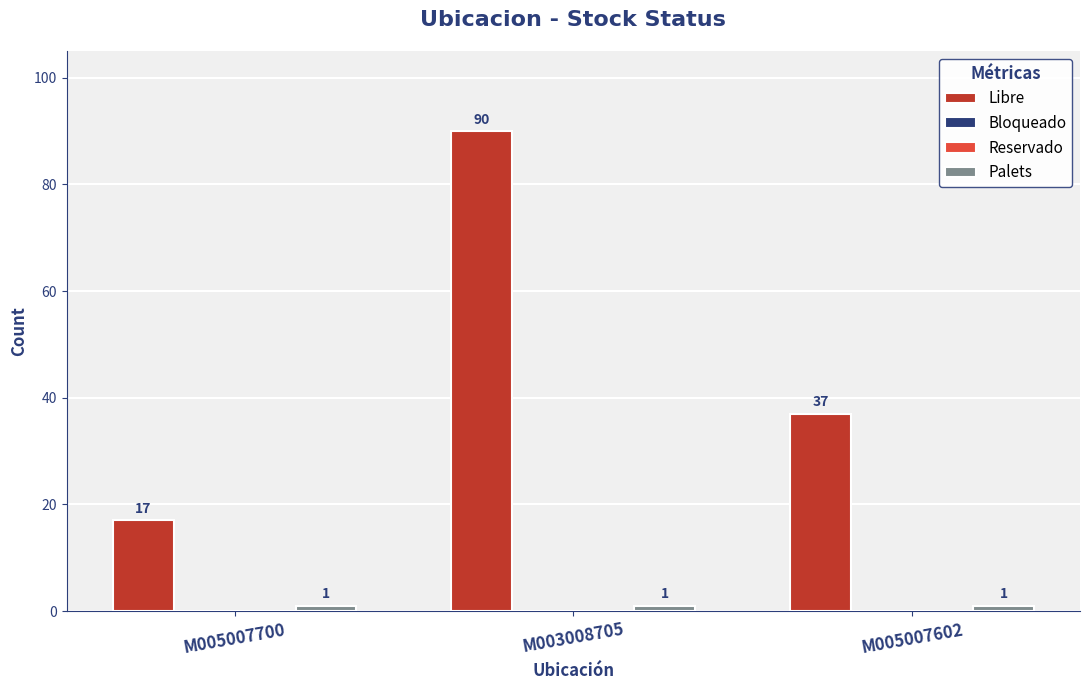

What is the label of the 2nd bar from the right?

M003008705